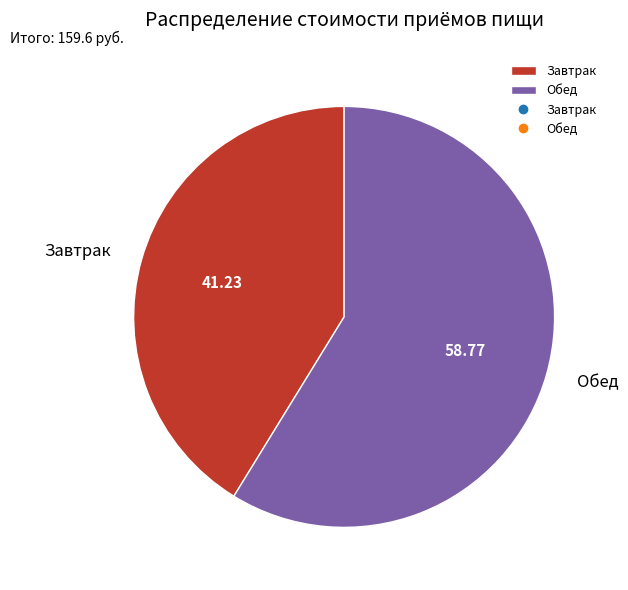

Is it true that Завтрак is 47% of the pie?

False